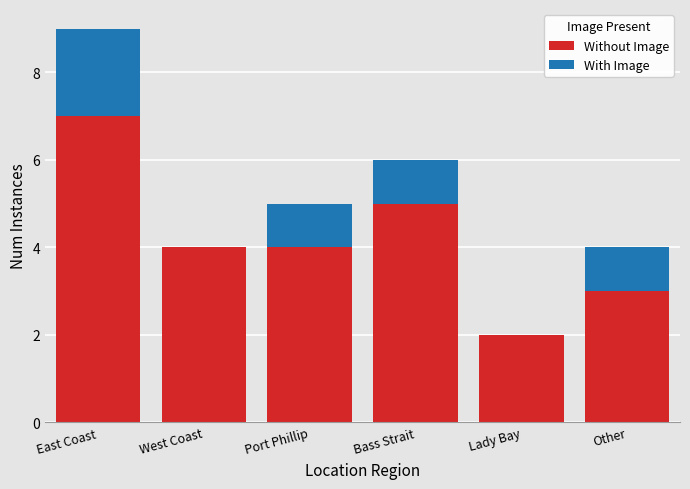

Reading left to right, list the values for the Without Image series.

East Coast=7	West Coast=4	Port Phillip=4	Bass Strait=5	Lady Bay=2	Other=3